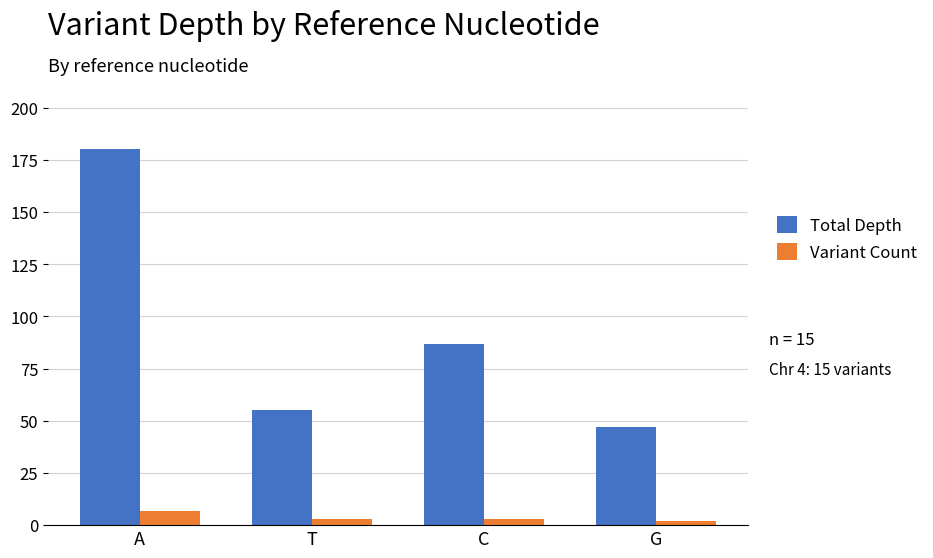

What is the difference between the maximum and second lowest values in the Variant Count series?

4